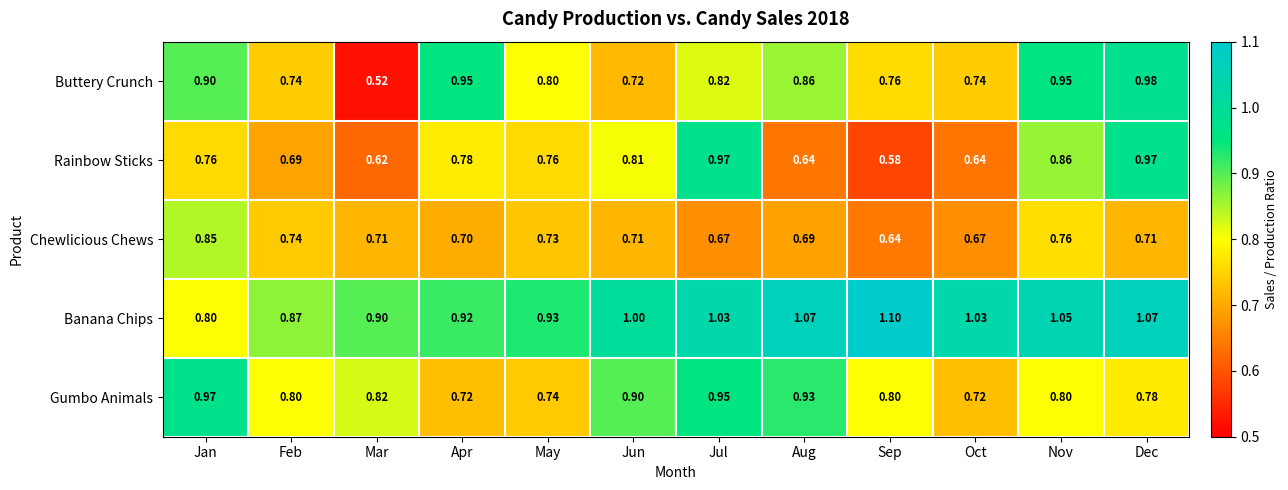

What is the spread (max minus min) of values at Nov?

0.3